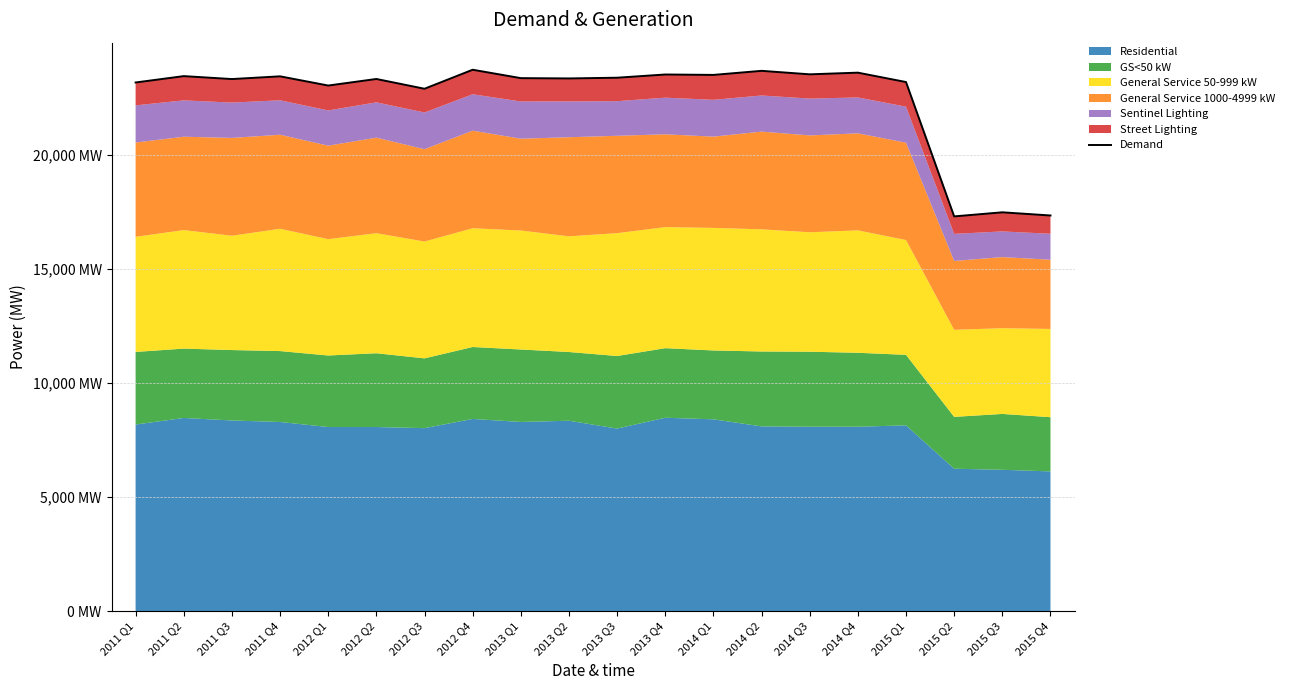

Reading left to right, list all the values displayed in this chart.

23188.3	23467.4	23338.5	23458.2	23054.1	23342.2	22913.4	23747.3	23379.0	23365.9	23397.6	23538.8	23520.6	23699.2	23546.1	23619.3	23207.6	17315.5	17494.6	17355.2